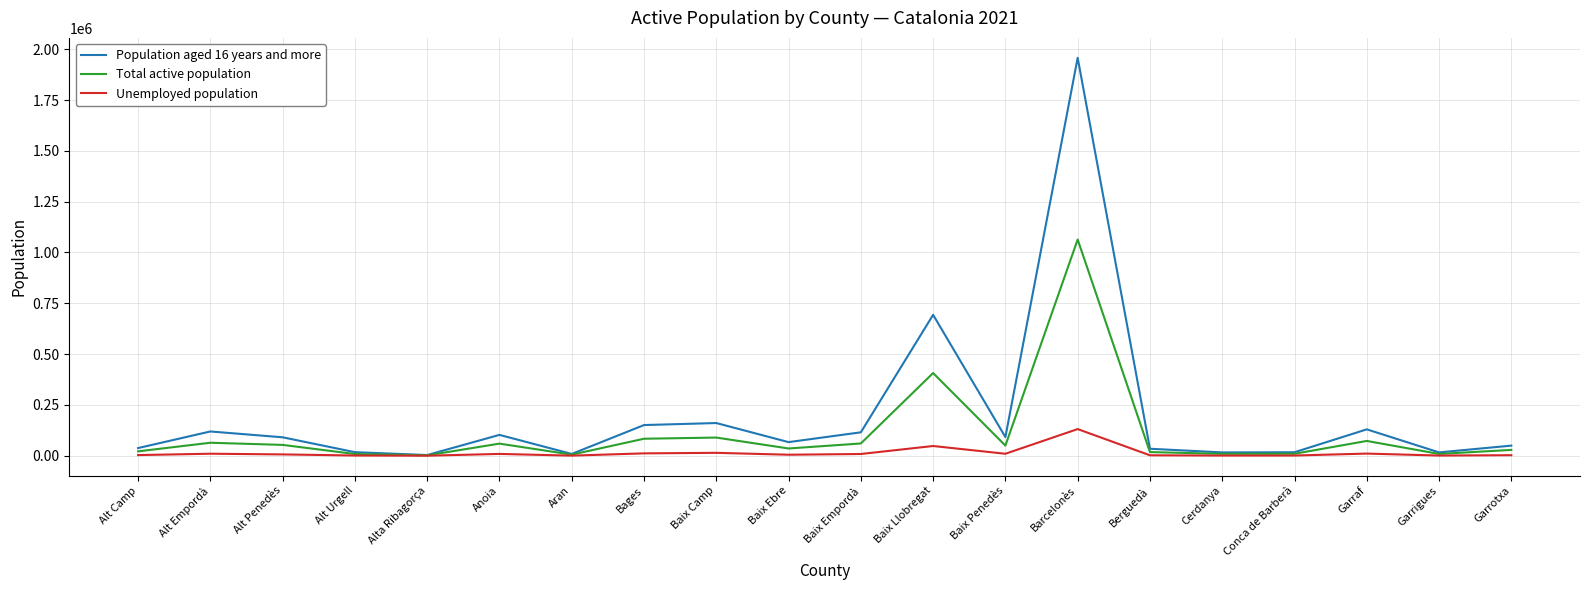

List the series in order of their overall mean, highest first.

Population aged 16 years and more, Total active population, Unemployed population